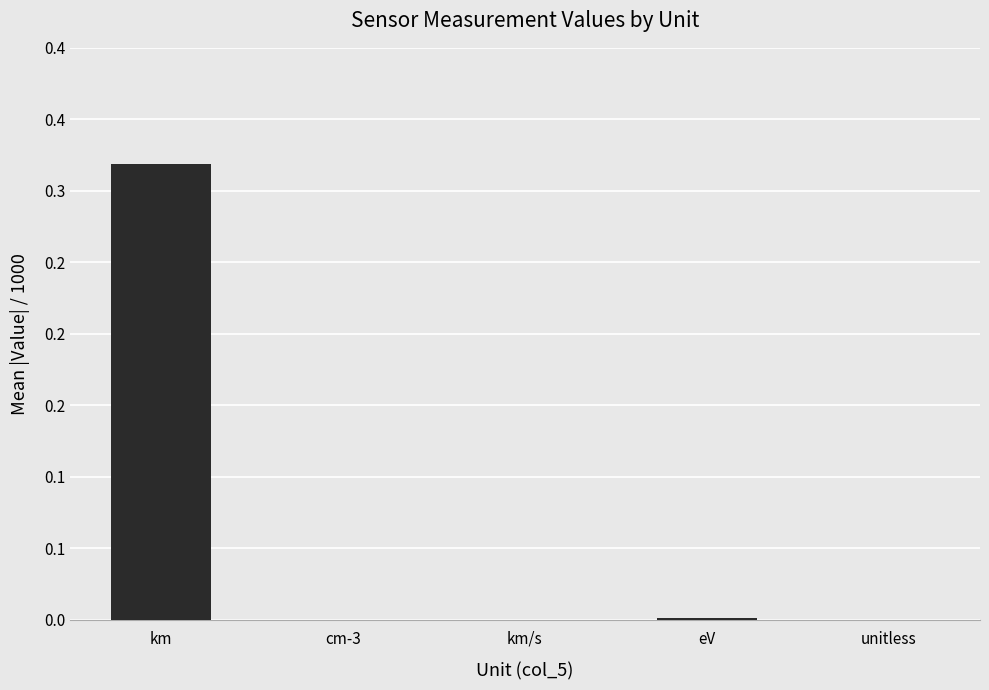

What is the label of the 1st bar from the left?

km